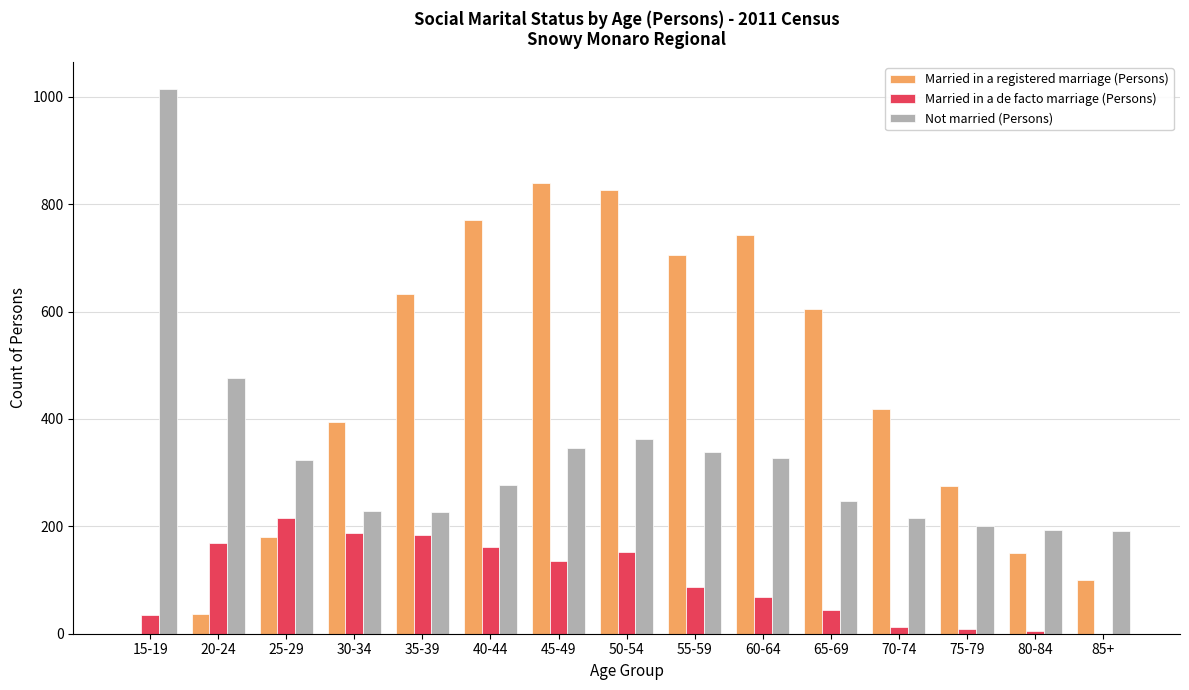

Which series has the largest total across all categories?

Married in a registered marriage (Persons)